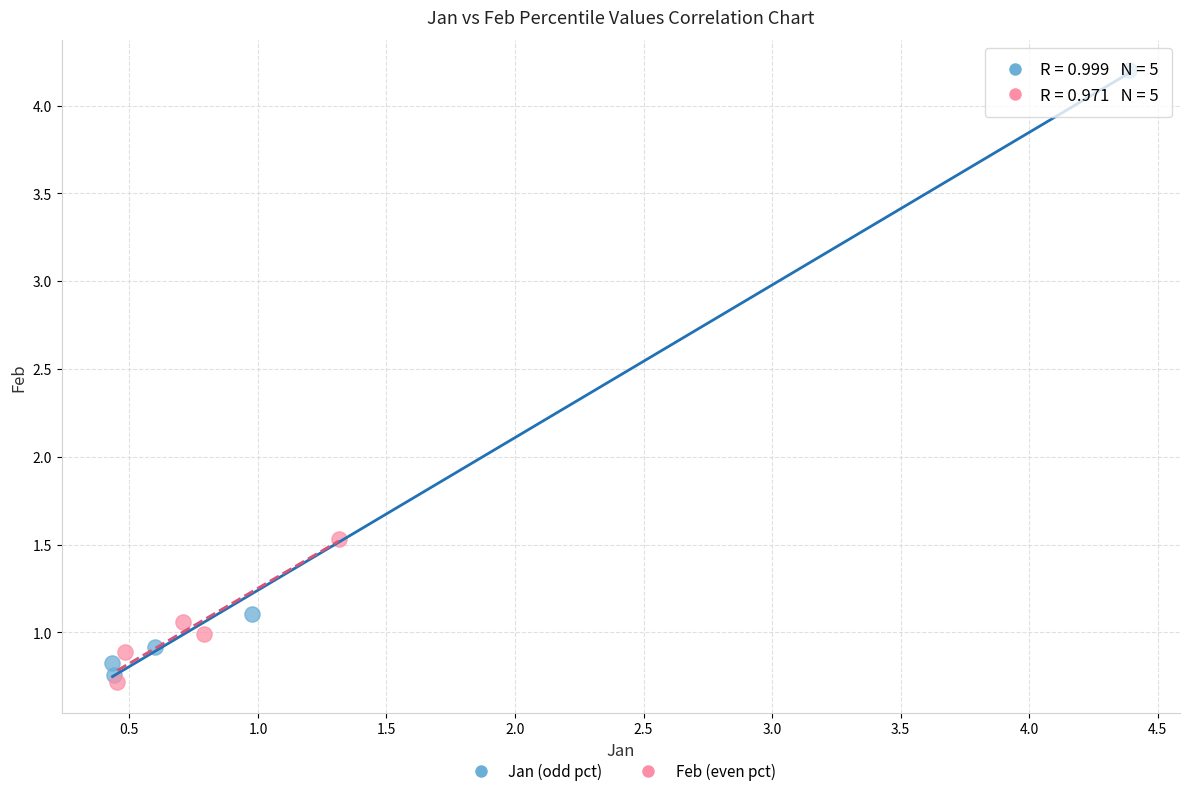

What are all the series names shown in the legend?

Jan (odd pct), Feb (even pct)